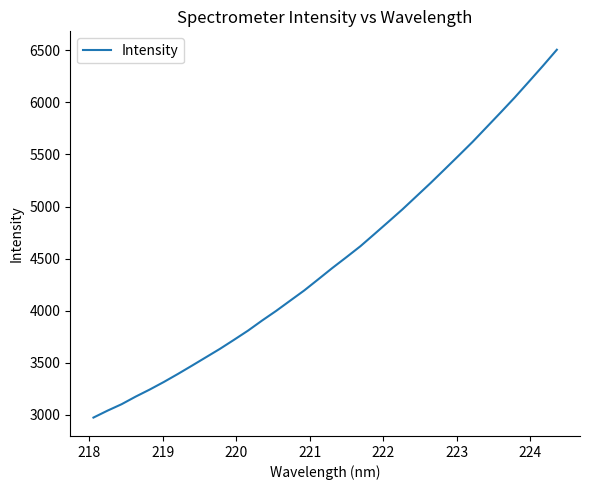

What is the difference between the maximum and minimum values?

3530.2